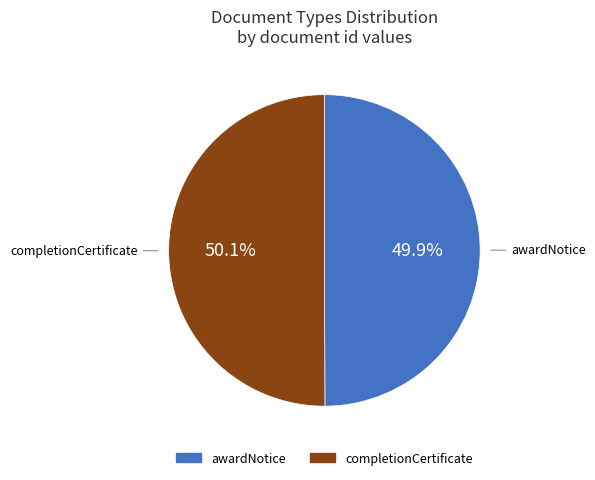

To the nearest percent, what portion does completionCertificate represent?

50%